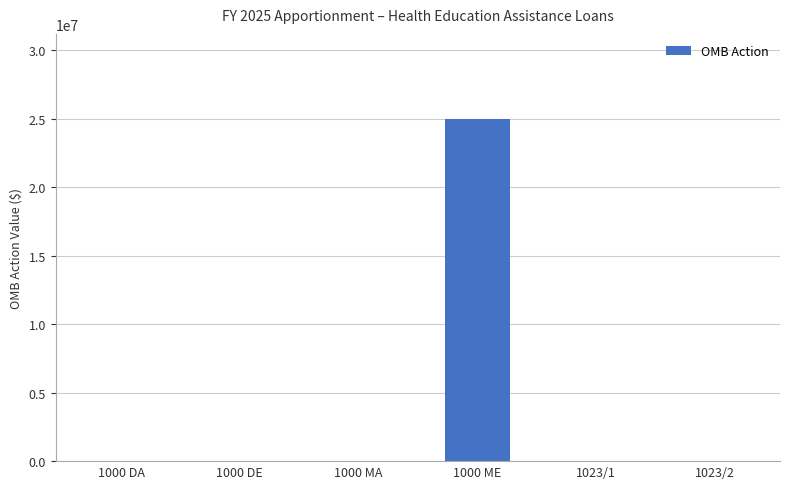

What is the sum of all values?

24947315